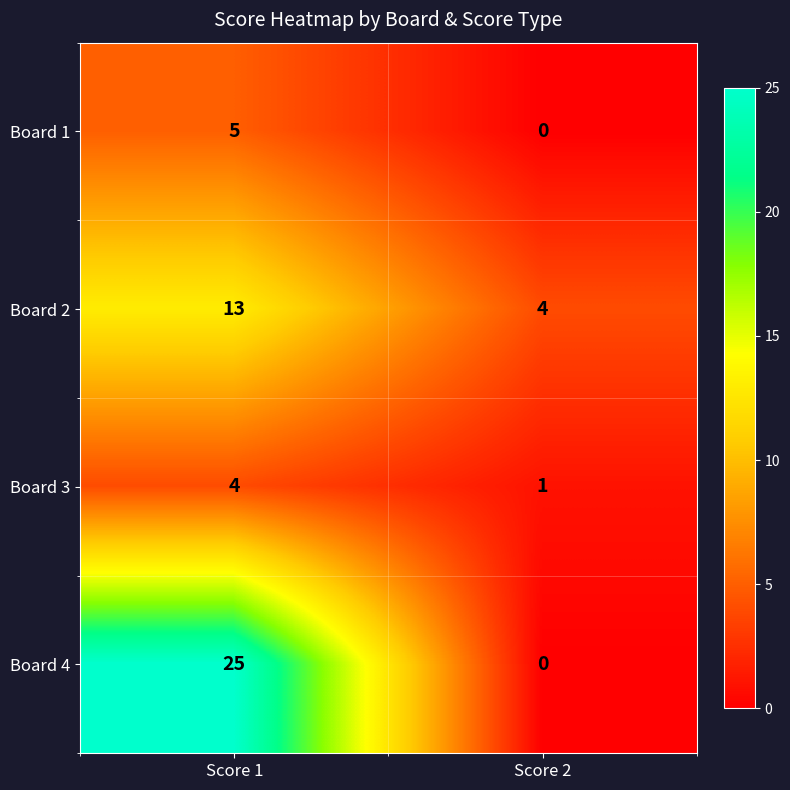

What is the sum of the Board 4 values at Score 2 and Score 1?

25